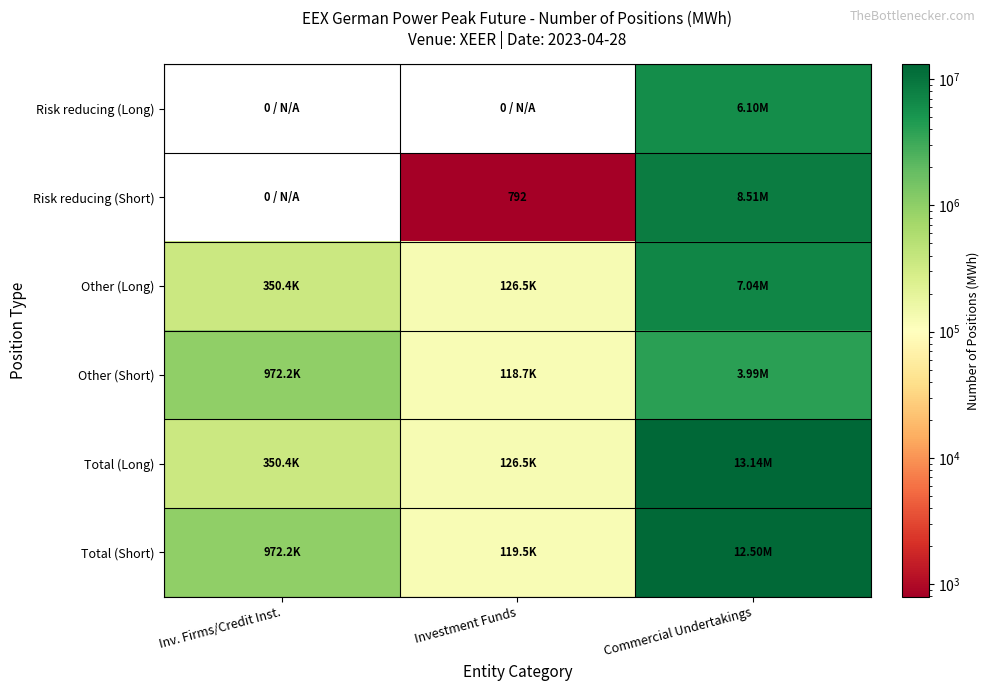

Is the value of Risk reducing (Long) at Commercial Undertakings greater than the value of Total (Short) at Inv. Firms/Credit Inst.?

Yes